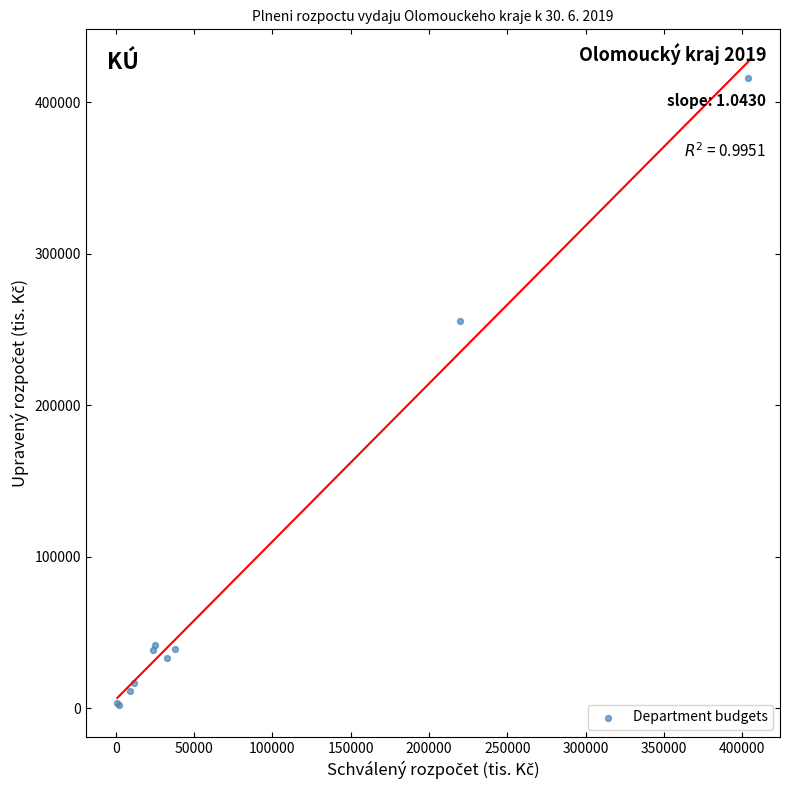

What Y value in the scatter plot is closest to 209201?

255720